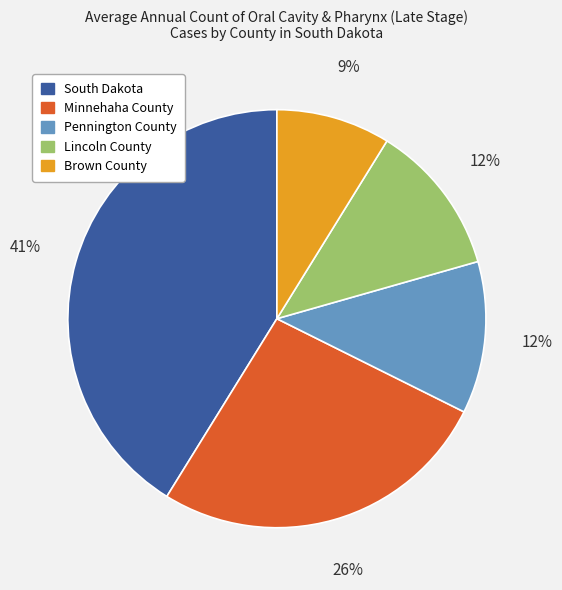

What is the largest slice in the pie chart?

South Dakota